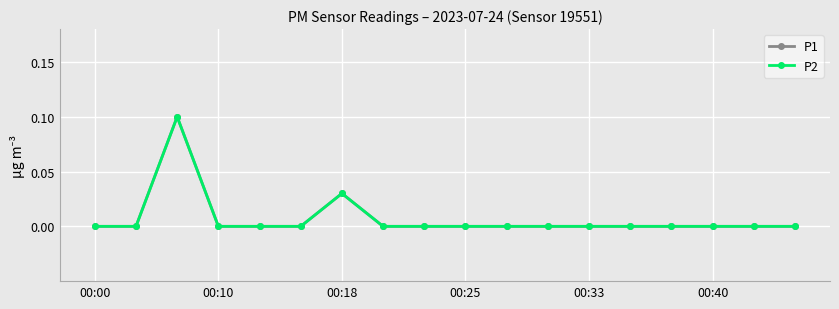

What is the label of the 2nd point from the right?

16